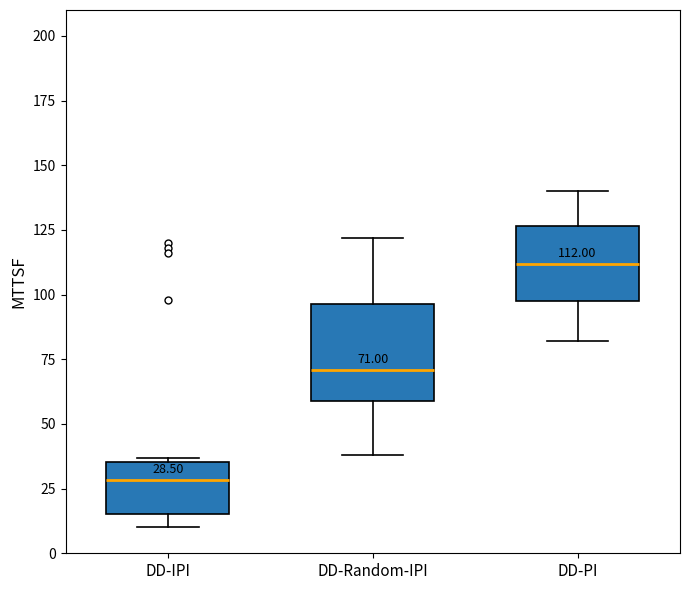

Comparing the boxes themselves (not the whiskers), which one is the tallest?

DD-Random-IPI